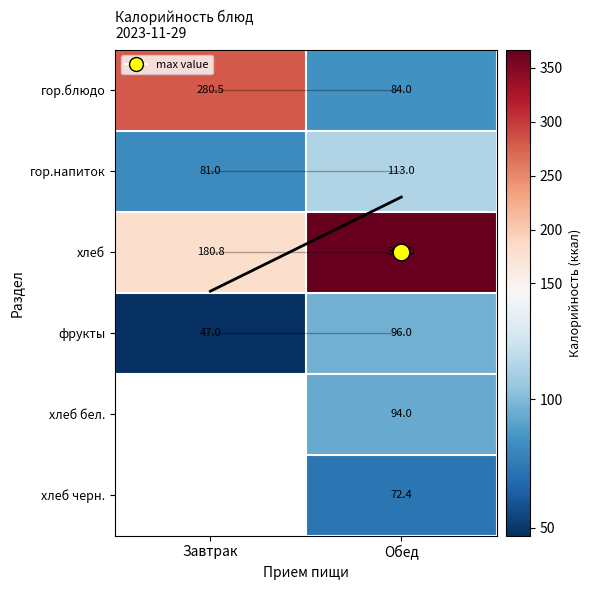

The value of хлеб черн. at Обед is 15.9. True or false?

False